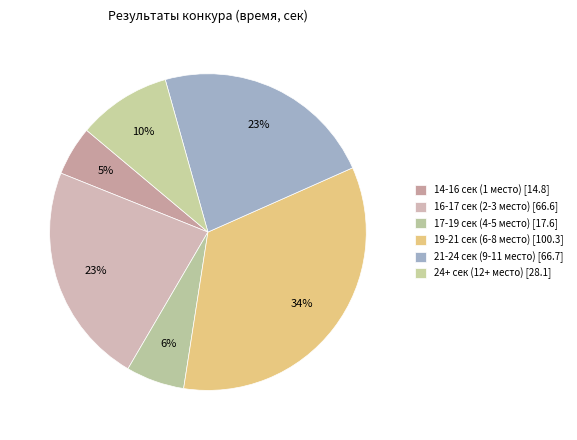

Count the number of slices in the pie.

6